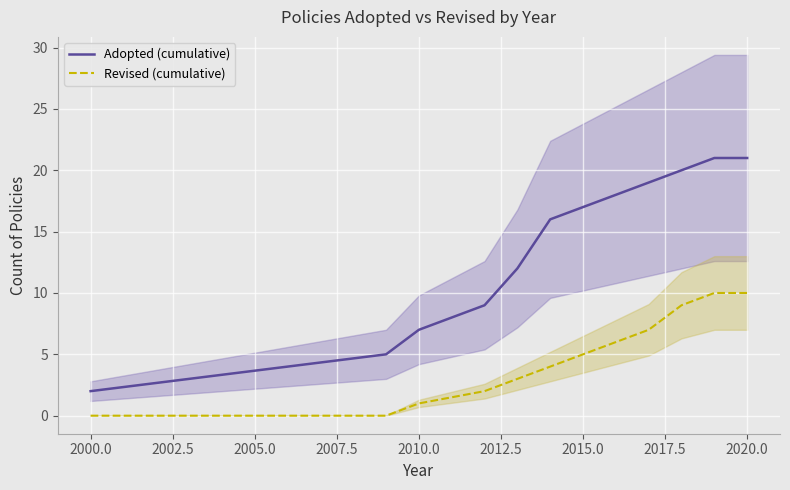

List the series in order of their peak value, lowest first.

Revised (cumulative), Adopted (cumulative)